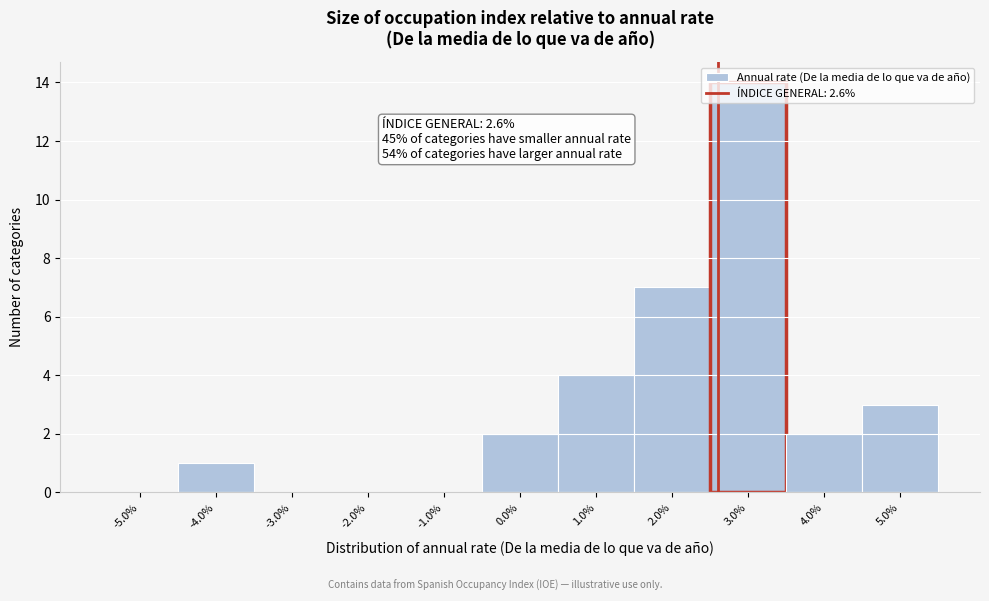

Which range on the x-axis has the tallest bar?

2.5 to 3.5